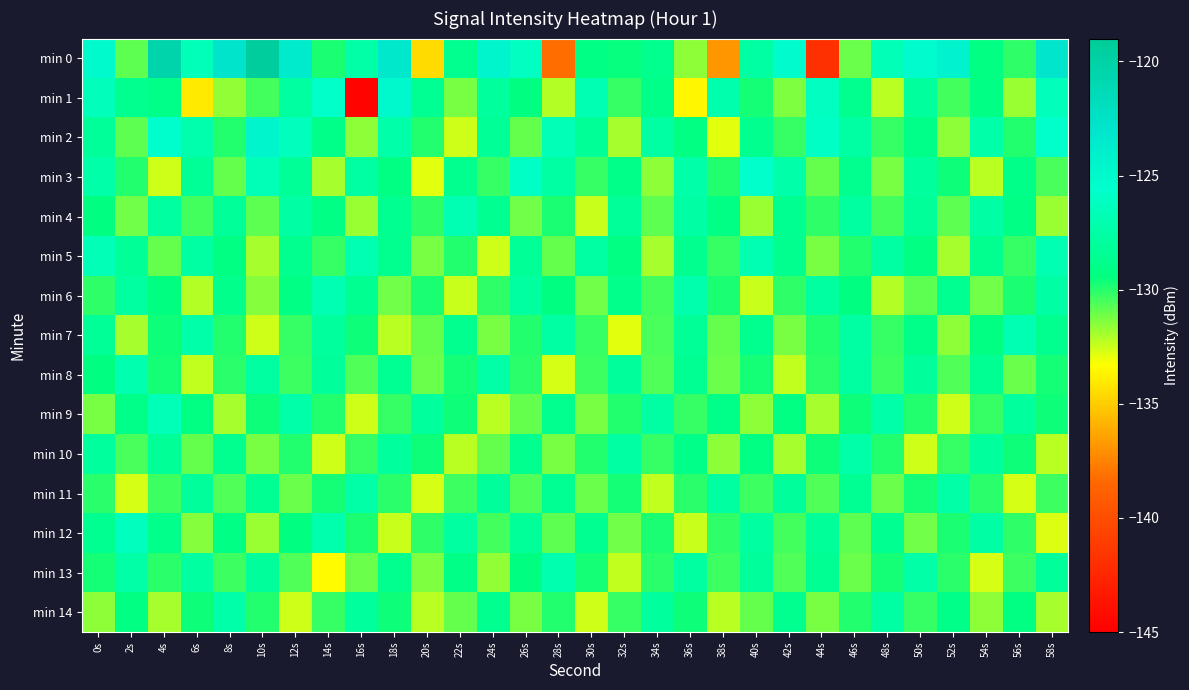

Reading left to right, extract all data points from this chart.

min 0: 0s=-125.0	2s=-130.8	4s=-120.3	6s=-126.5	8s=-122.9	10s=-119.4	12s=-123.5	14s=-129.9	16s=-127.4	18s=-123.3	20s=-134.5	22s=-128.6	24s=-124.5	26s=-126.1	28s=-138.2	30s=-129.1	32s=-129.5	34s=-128.7	36s=-131.6	38s=-136.8	40s=-127.6	42s=-125.2	44s=-141.9	46s=-131.0	48s=-126.6	50s=-125.1	52s=-124.3	54s=-129.2	56s=-130.1	58s=-123.0
min 1: 0s=-126.4	2s=-128.6	4s=-128.9	6s=-133.9	8s=-131.7	10s=-130.5	12s=-127.8	14s=-125.7	16s=-144.7	18s=-124.9	20s=-128.3	22s=-131.2	24s=-127.9	26s=-129.5	28s=-132.1	30s=-126.8	32s=-130.2	34s=-128.9	36s=-133.6	38s=-127.1	40s=-129.7	42s=-131.3	44s=-126.0	46s=-128.7	48s=-132.2	50s=-127.9	52s=-130.5	54s=-129.1	56s=-131.8	58s=-126.3
min 2: 0s=-128.1	2s=-130.8	4s=-125.5	6s=-127.1	8s=-129.9	10s=-124.6	12s=-126.2	14s=-128.9	16s=-131.6	18s=-127.2	20s=-129.9	22s=-132.6	24s=-128.2	26s=-130.9	28s=-126.6	30s=-128.2	32s=-131.9	34s=-127.6	36s=-129.2	38s=-132.9	40s=-128.6	42s=-130.2	44s=-125.9	46s=-127.6	48s=-130.2	50s=-128.9	52s=-131.6	54s=-127.2	56s=-129.9	58s=-125.6
min 3: 0s=-127.2	2s=-129.9	4s=-132.6	6s=-128.2	8s=-130.9	10s=-126.6	12s=-128.2	14s=-131.9	16s=-127.6	18s=-129.2	20s=-132.9	22s=-128.6	24s=-130.2	26s=-125.9	28s=-127.6	30s=-130.2	32s=-128.9	34s=-131.6	36s=-127.2	38s=-129.9	40s=-125.6	42s=-127.2	44s=-130.9	46s=-128.6	48s=-131.2	50s=-127.9	52s=-129.6	54s=-132.2	56s=-128.9	58s=-130.6
min 4: 0s=-129.5	2s=-131.1	4s=-127.8	6s=-130.5	8s=-128.1	10s=-130.8	12s=-127.5	14s=-129.1	16s=-131.8	18s=-128.5	20s=-130.1	22s=-126.8	24s=-128.5	26s=-131.1	28s=-129.8	30s=-132.5	32s=-128.1	34s=-130.8	36s=-127.5	38s=-129.1	40s=-131.8	42s=-128.5	44s=-130.1	46s=-127.8	48s=-130.5	50s=-128.1	52s=-130.8	54s=-127.5	56s=-129.1	58s=-131.8
min 5: 0s=-126.6	2s=-128.2	4s=-130.9	6s=-127.6	8s=-129.2	10s=-131.9	12s=-128.6	14s=-130.2	16s=-126.9	18s=-128.6	20s=-131.2	22s=-129.9	24s=-132.6	26s=-128.2	28s=-130.9	30s=-127.6	32s=-129.2	34s=-131.9	36s=-128.6	38s=-130.2	40s=-126.9	42s=-128.6	44s=-131.2	46s=-129.9	48s=-127.6	50s=-129.2	52s=-131.9	54s=-128.6	56s=-130.2	58s=-126.9
min 6: 0s=-130.1	2s=-127.8	4s=-129.5	6s=-132.1	8s=-128.8	10s=-131.5	12s=-129.1	14s=-126.8	16s=-128.5	18s=-131.1	20s=-129.8	22s=-132.5	24s=-130.1	26s=-127.8	28s=-129.5	30s=-131.1	32s=-128.8	34s=-130.5	36s=-127.1	38s=-129.8	40s=-132.5	42s=-130.1	44s=-127.8	46s=-129.5	48s=-132.1	50s=-130.8	52s=-128.5	54s=-131.1	56s=-129.8	58s=-127.5
min 7: 0s=-128.2	2s=-131.9	4s=-129.6	6s=-127.2	8s=-129.9	10s=-132.6	12s=-130.2	14s=-127.9	16s=-129.6	18s=-132.2	20s=-130.9	22s=-128.6	24s=-131.2	26s=-129.9	28s=-127.6	30s=-130.2	32s=-132.9	34s=-130.6	36s=-128.2	38s=-130.9	40s=-128.6	42s=-131.2	44s=-129.9	46s=-127.6	48s=-130.2	50s=-128.9	52s=-131.6	54s=-129.2	56s=-126.9	58s=-128.6
min 8: 0s=-129.3	2s=-127.0	4s=-129.7	6s=-132.3	8s=-130.0	10s=-127.7	12s=-130.3	14s=-128.0	16s=-130.7	18s=-128.3	20s=-131.0	22s=-129.7	24s=-127.3	26s=-130.0	28s=-132.7	30s=-130.3	32s=-128.0	34s=-130.7	36s=-128.3	38s=-131.0	40s=-129.7	42s=-132.3	44s=-130.0	46s=-127.7	48s=-130.3	50s=-128.0	52s=-130.7	54s=-128.3	56s=-131.0	58s=-129.7
min 9: 0s=-131.2	2s=-128.9	4s=-126.6	6s=-129.2	8s=-131.9	10s=-129.6	12s=-127.2	14s=-129.9	16s=-132.6	18s=-130.2	20s=-127.9	22s=-129.6	24s=-132.2	26s=-130.9	28s=-128.6	30s=-131.2	32s=-129.9	34s=-127.6	36s=-130.2	38s=-128.9	40s=-131.6	42s=-129.2	44s=-131.9	46s=-129.6	48s=-127.2	50s=-129.9	52s=-132.6	54s=-130.2	56s=-127.9	58s=-129.6
min 10: 0s=-127.9	2s=-130.6	4s=-128.2	6s=-130.9	8s=-128.6	10s=-131.2	12s=-129.9	14s=-132.6	16s=-130.2	18s=-127.9	20s=-129.6	22s=-132.2	24s=-130.9	26s=-128.6	28s=-131.2	30s=-129.9	32s=-127.6	34s=-130.2	36s=-128.9	38s=-131.6	40s=-129.2	42s=-131.9	44s=-129.6	46s=-127.2	48s=-129.9	50s=-132.6	52s=-130.2	54s=-127.9	56s=-129.6	58s=-132.2
min 11: 0s=-130.0	2s=-132.7	4s=-130.3	6s=-128.0	8s=-130.7	10s=-128.3	12s=-131.0	14s=-129.7	16s=-127.3	18s=-130.0	20s=-132.7	22s=-130.3	24s=-128.0	26s=-130.7	28s=-128.3	30s=-131.0	32s=-129.7	34s=-132.3	36s=-130.0	38s=-127.7	40s=-130.3	42s=-128.0	44s=-130.7	46s=-128.3	48s=-131.0	50s=-129.7	52s=-127.3	54s=-130.0	56s=-132.7	58s=-130.3
min 12: 0s=-128.5	2s=-126.1	4s=-128.8	6s=-131.5	8s=-129.1	10s=-131.8	12s=-129.5	14s=-127.1	16s=-129.8	18s=-132.5	20s=-130.1	22s=-127.8	24s=-130.5	26s=-128.1	28s=-130.8	30s=-128.5	32s=-131.1	34s=-129.8	36s=-132.5	38s=-130.1	40s=-127.8	42s=-130.5	44s=-128.1	46s=-130.8	48s=-128.5	50s=-131.1	52s=-129.8	54s=-127.5	56s=-130.1	58s=-132.8
min 13: 0s=-129.7	2s=-127.3	4s=-130.0	6s=-127.7	8s=-130.3	10s=-128.0	12s=-130.7	14s=-133.3	16s=-131.0	18s=-128.7	20s=-131.3	22s=-129.0	24s=-131.7	26s=-129.3	28s=-127.0	30s=-129.7	32s=-132.3	34s=-130.0	36s=-127.7	38s=-130.3	40s=-128.0	42s=-130.7	44s=-128.3	46s=-131.0	48s=-129.7	50s=-127.3	52s=-130.0	54s=-132.7	56s=-130.3	58s=-128.0
min 14: 0s=-131.6	2s=-129.2	4s=-131.9	6s=-129.6	8s=-127.2	10s=-129.9	12s=-132.6	14s=-130.2	16s=-127.9	18s=-129.6	20s=-132.2	22s=-130.9	24s=-128.6	26s=-131.2	28s=-129.9	30s=-132.6	32s=-130.2	34s=-127.9	36s=-129.6	38s=-132.2	40s=-130.9	42s=-128.6	44s=-131.2	46s=-129.9	48s=-127.6	50s=-130.2	52s=-128.9	54s=-131.6	56s=-129.2	58s=-131.9